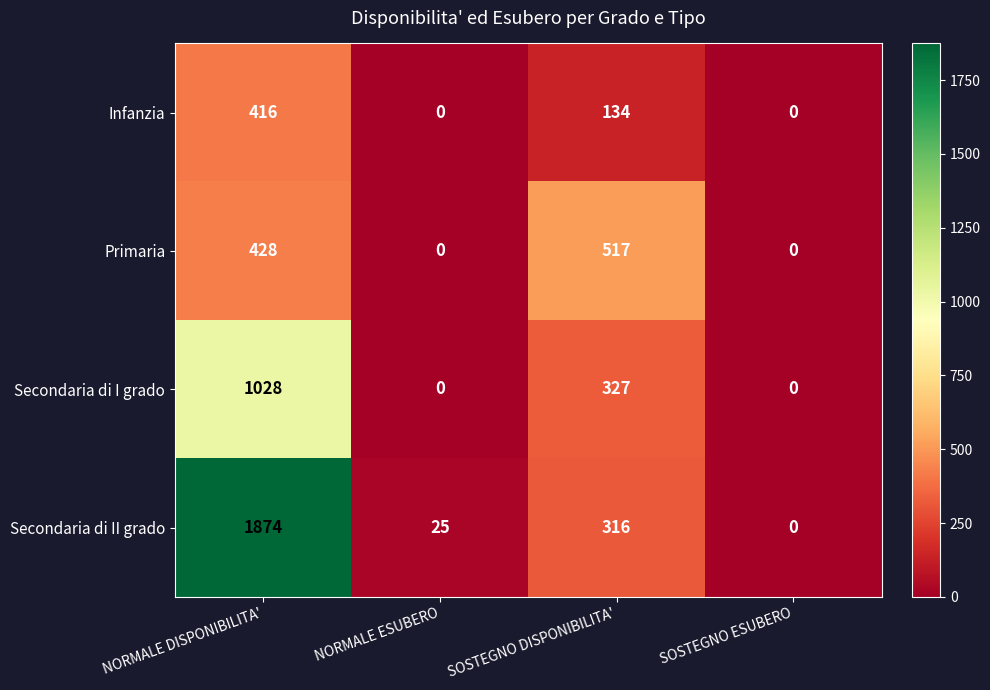

What is the average value of the Primaria series?

236